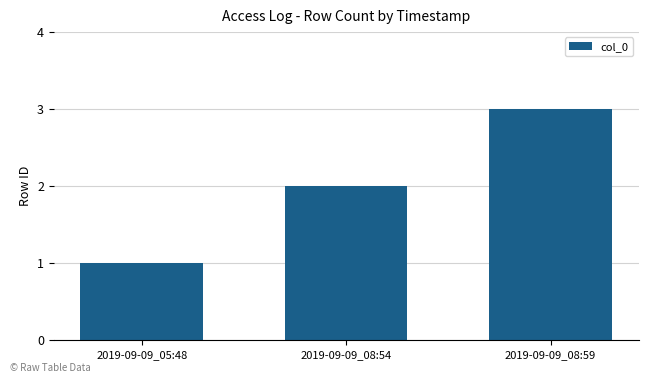

Reading left to right, transcribe all the data shown in this chart.

2019-09-09_05:48=1	2019-09-09_08:54=2	2019-09-09_08:59=3